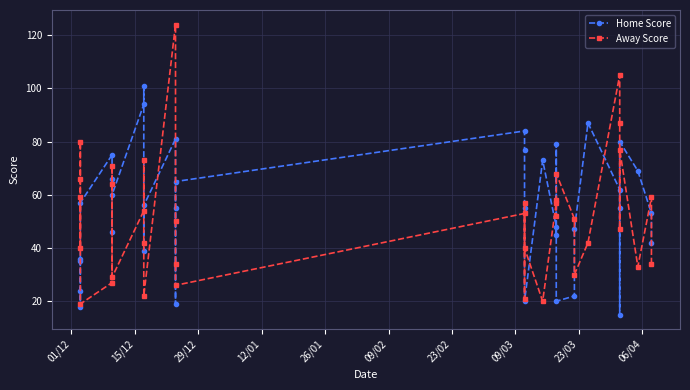

Which series has the largest total across all categories?

Home Score